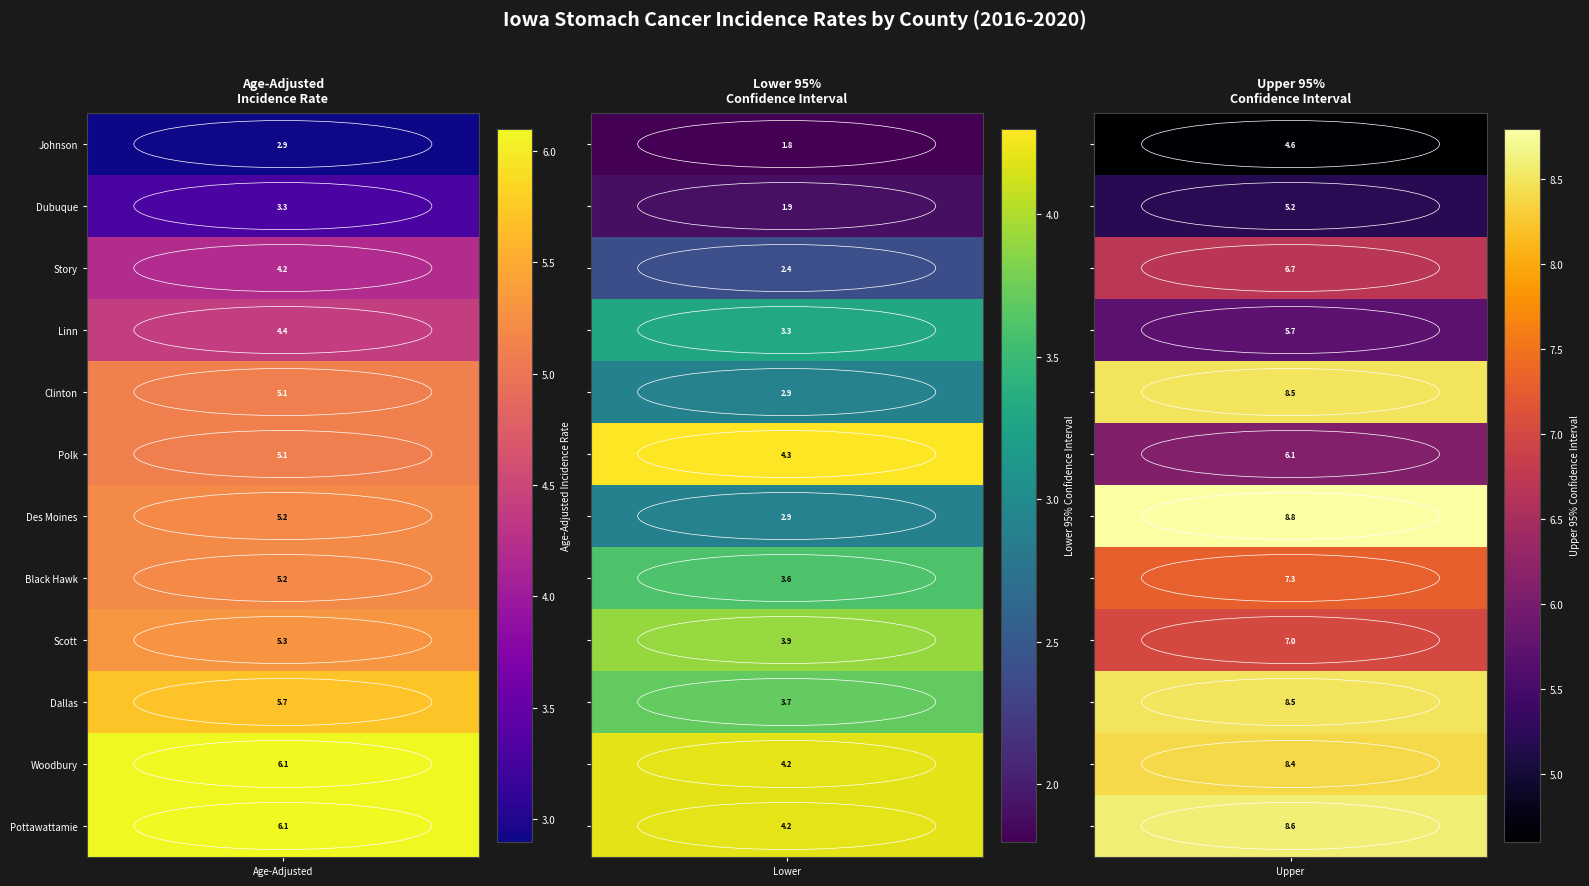

The Black Hawk County series shows 3.6 at Lower 95% CI. True or false?

True